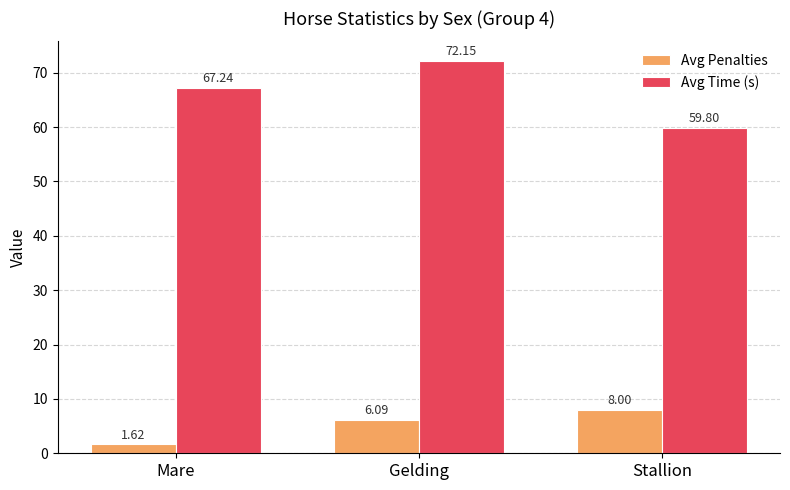

Where is Avg Penalties nearest to the value 4?

Gelding